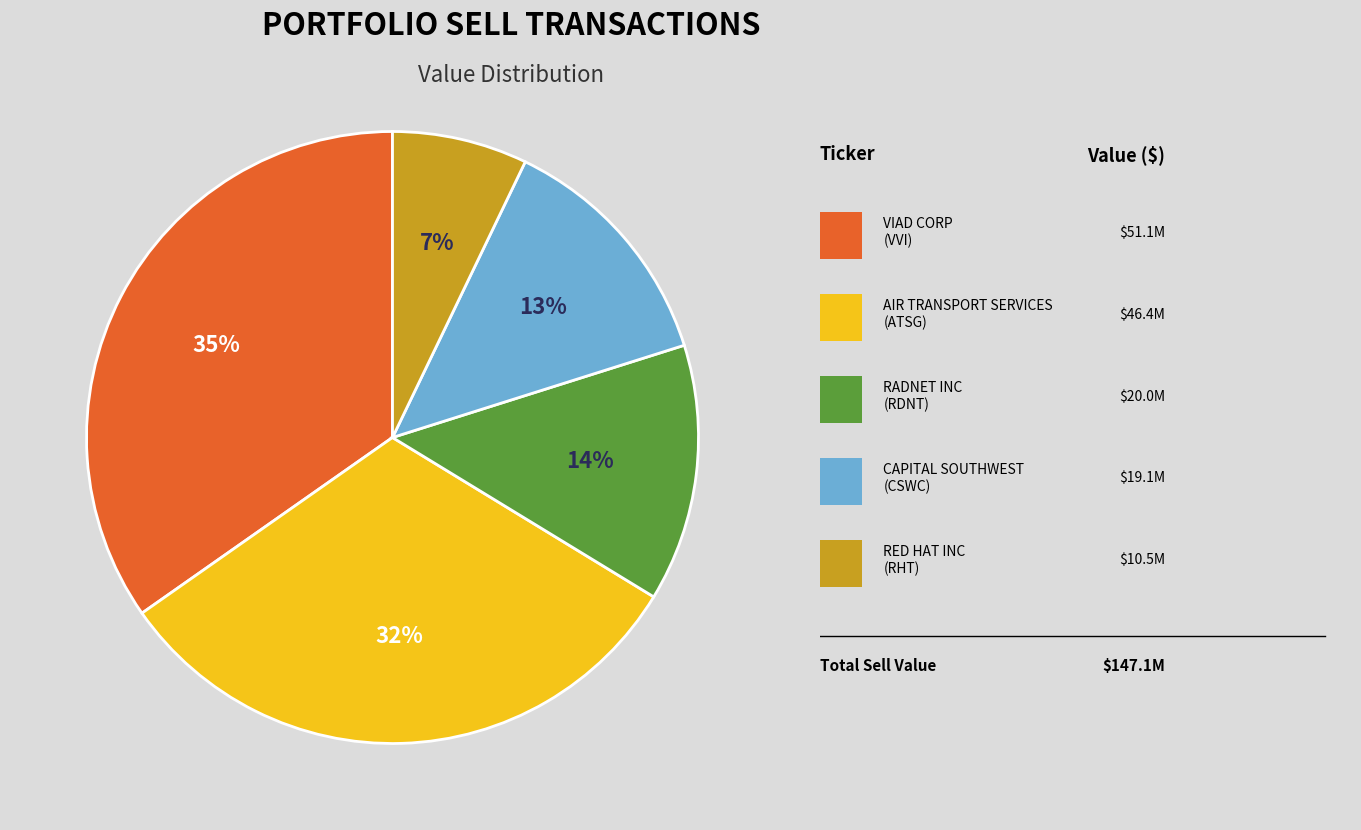

To the nearest percent, what is the difference between the largest and smallest slice percentages?

28%